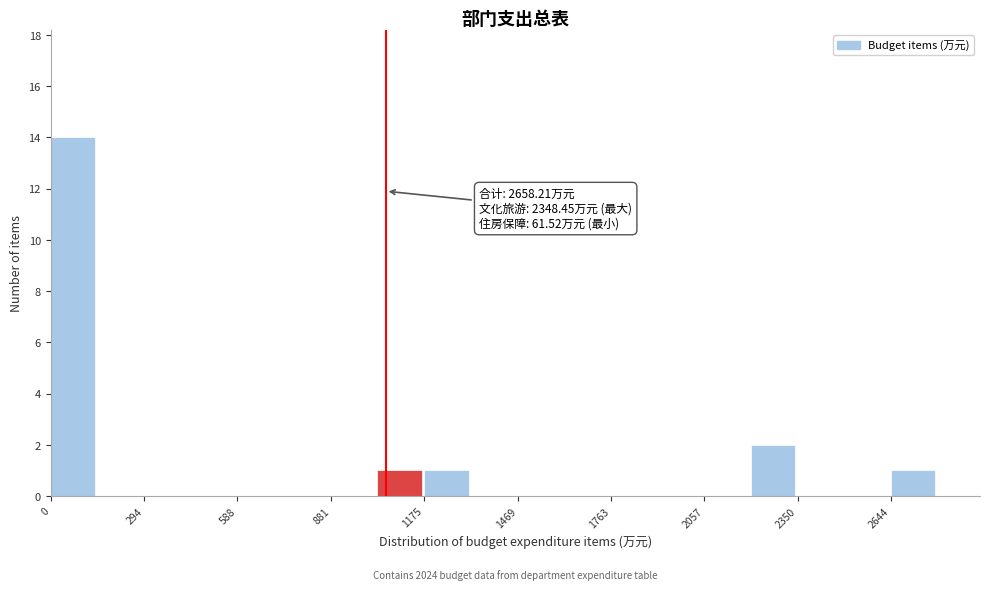

Read against the x-axis, roughly where is the centre of the tallest bar?

50